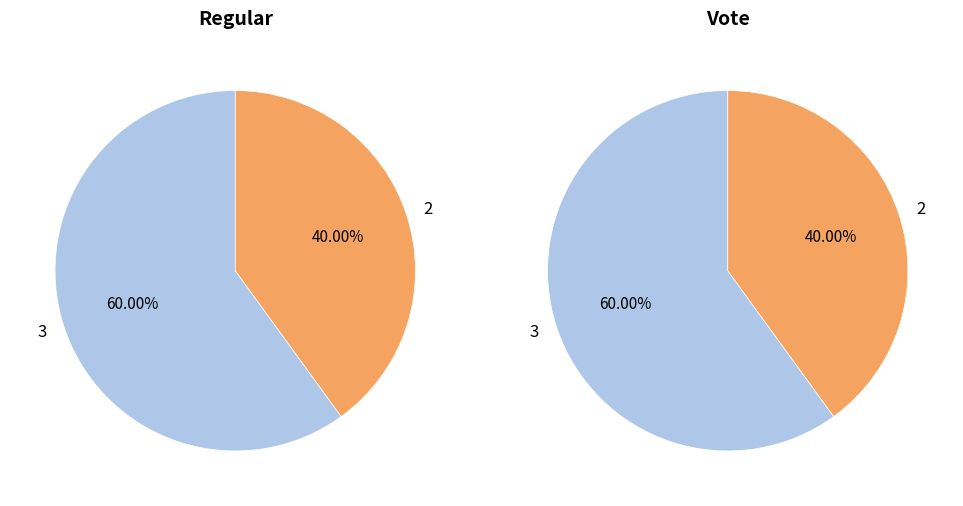

What is the majority slice?

io_index=3